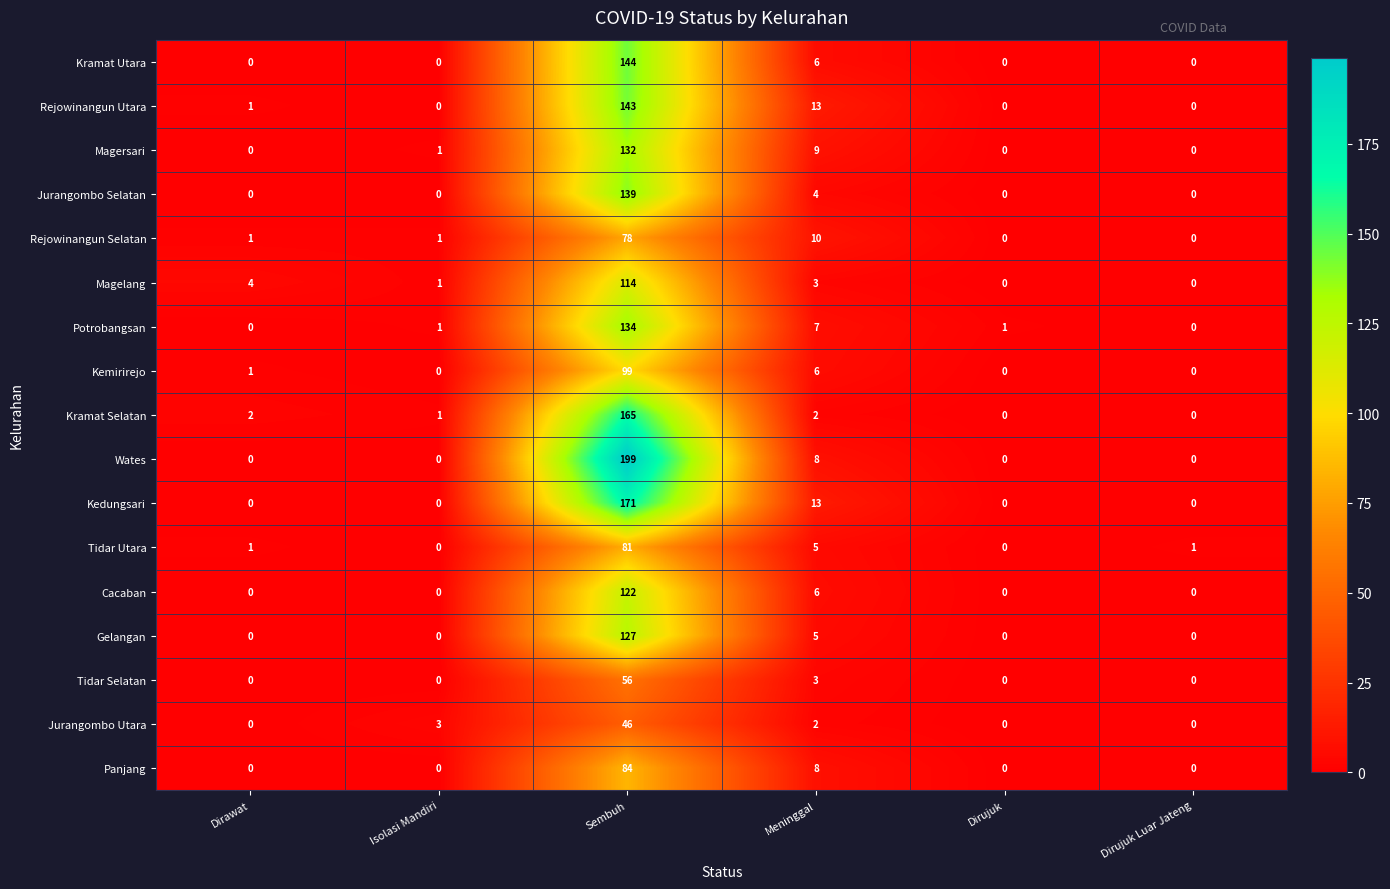

What is the sum of all Kemirirejo values?

106